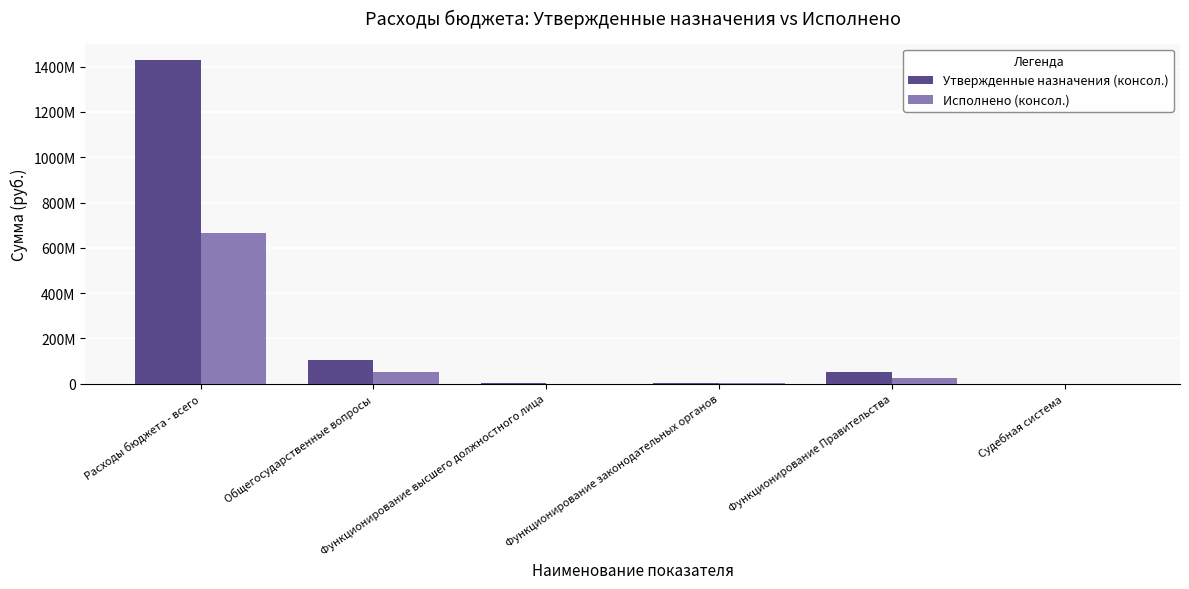

The Утвержденные назначения (консол.) series shows 50779004.0 at Функционирование Правительства. True or false?

True